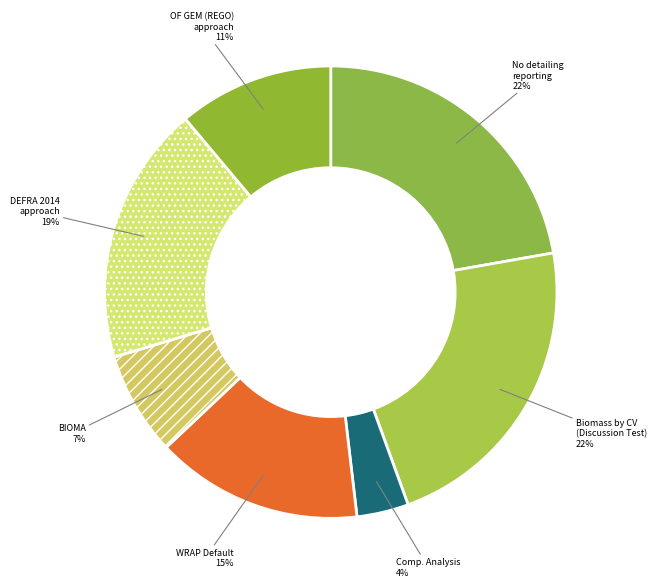

To the nearest percent, what is the average slice percentage?

14%